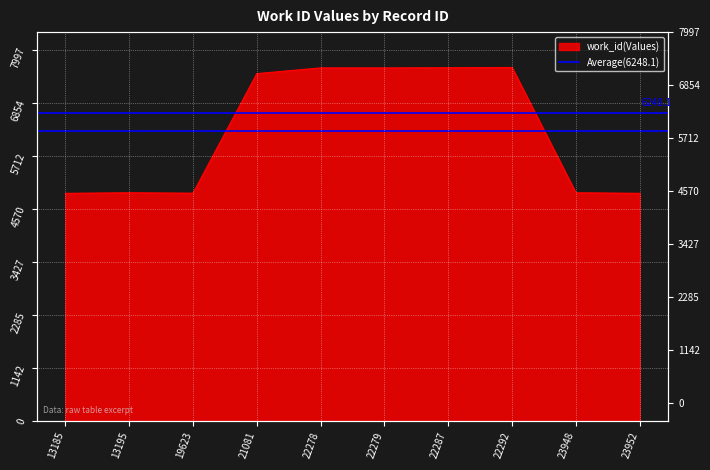

What is the maximum value shown in the chart?

7616